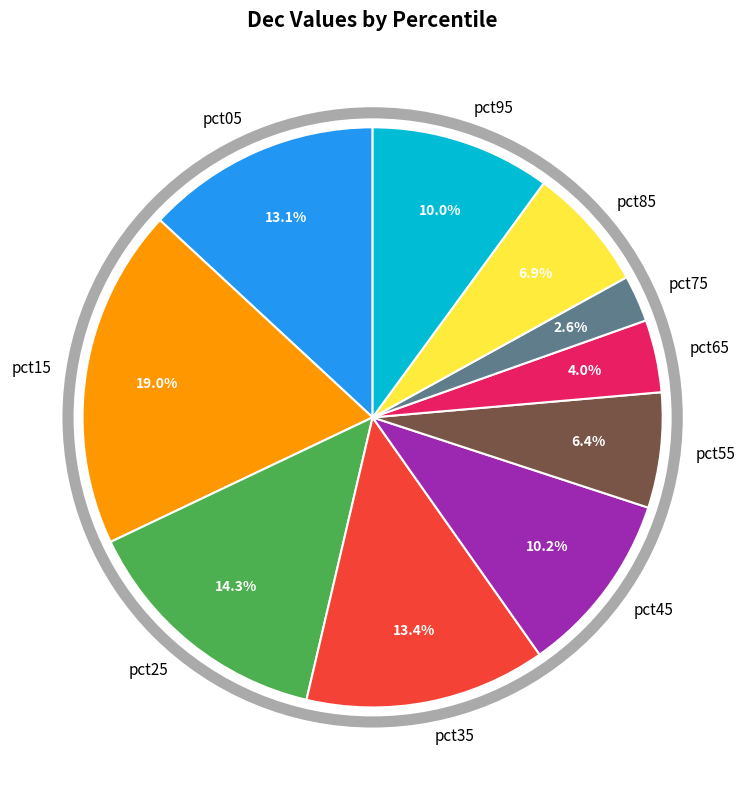

Is the sum of pct55 and pct45 greater than half?

No